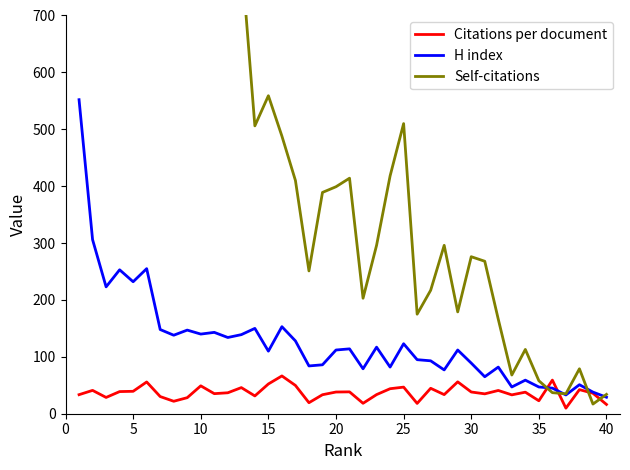

The H index series shows 187.0 at 15. True or false?

False